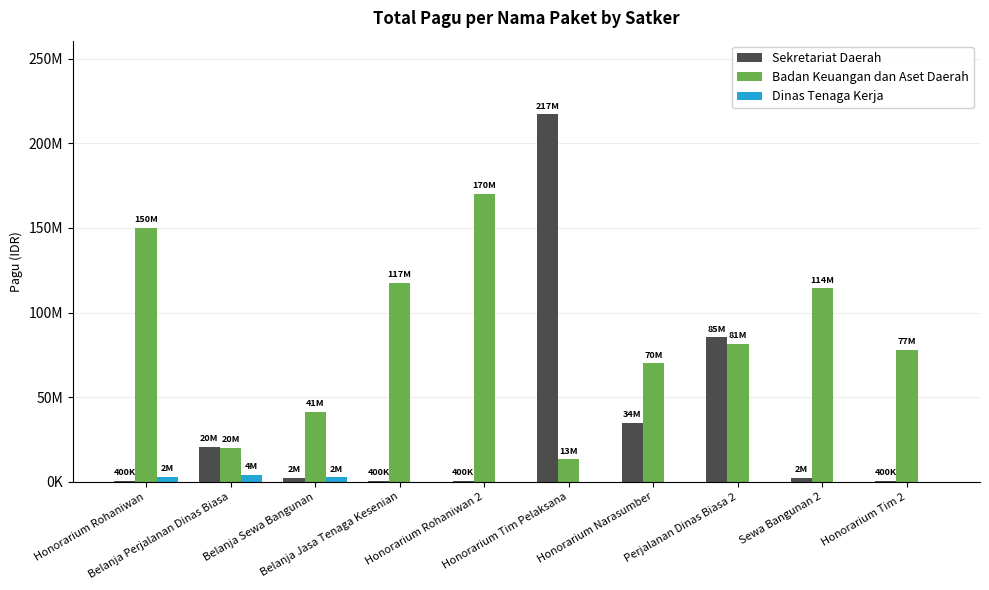

Are the bars grouped side by side (vs. stacked)?

Yes